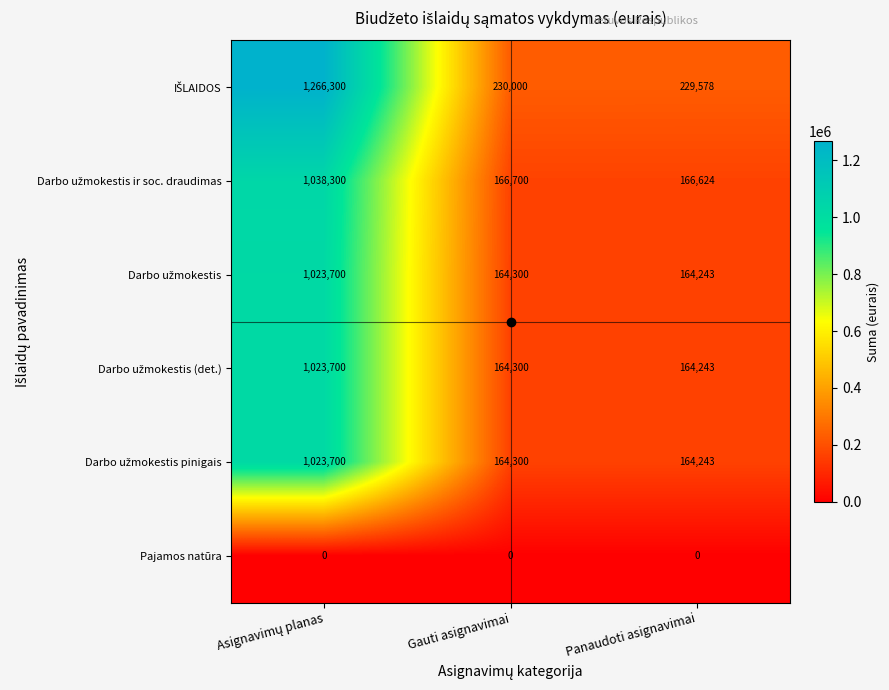

What is the spread (max minus min) of values at Gauti asignavimai?

230000